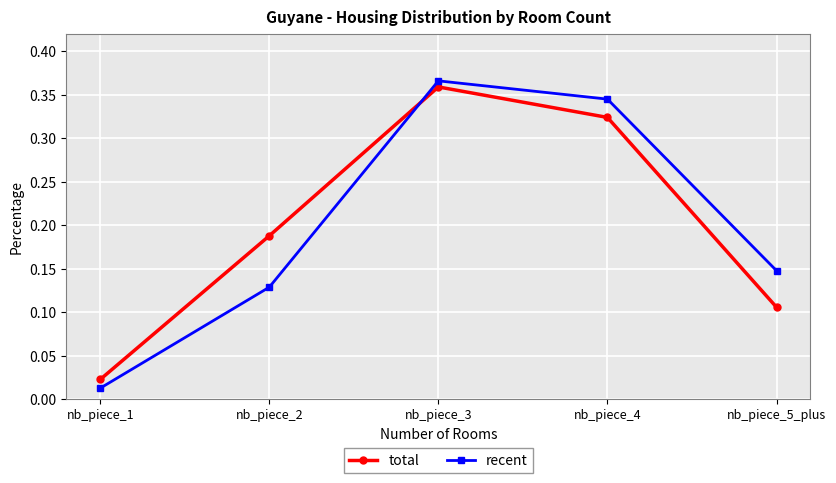

Rank the categories by total value from lowest to highest.

nb_piece_1, nb_piece_5_plus, nb_piece_2, nb_piece_4, nb_piece_3